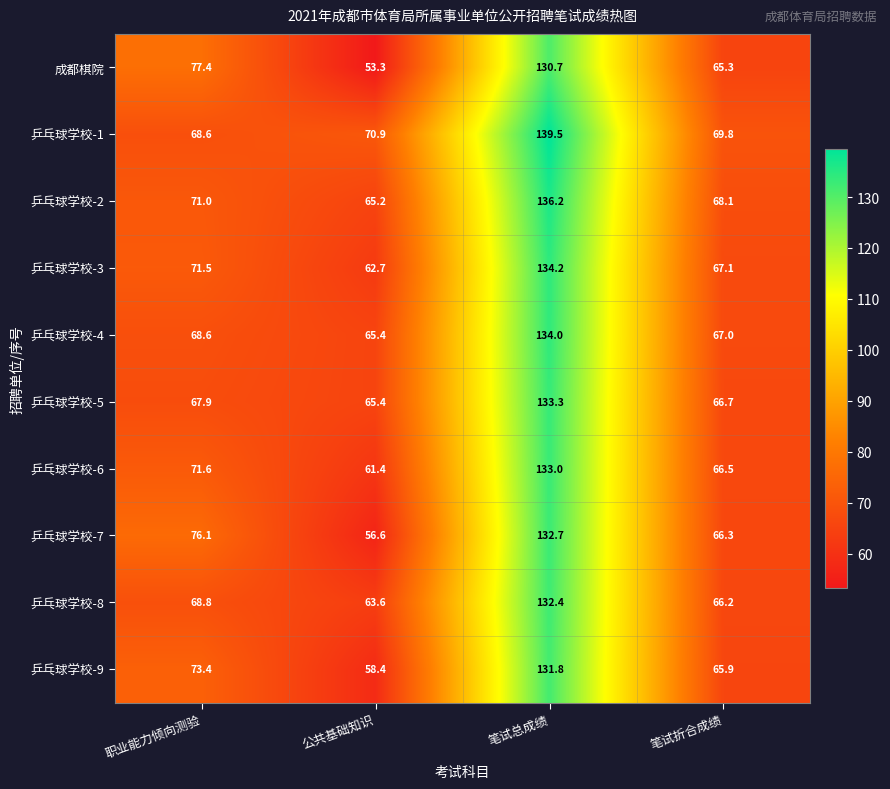

Which series has the largest total across all categories?

乒乓球学校-1